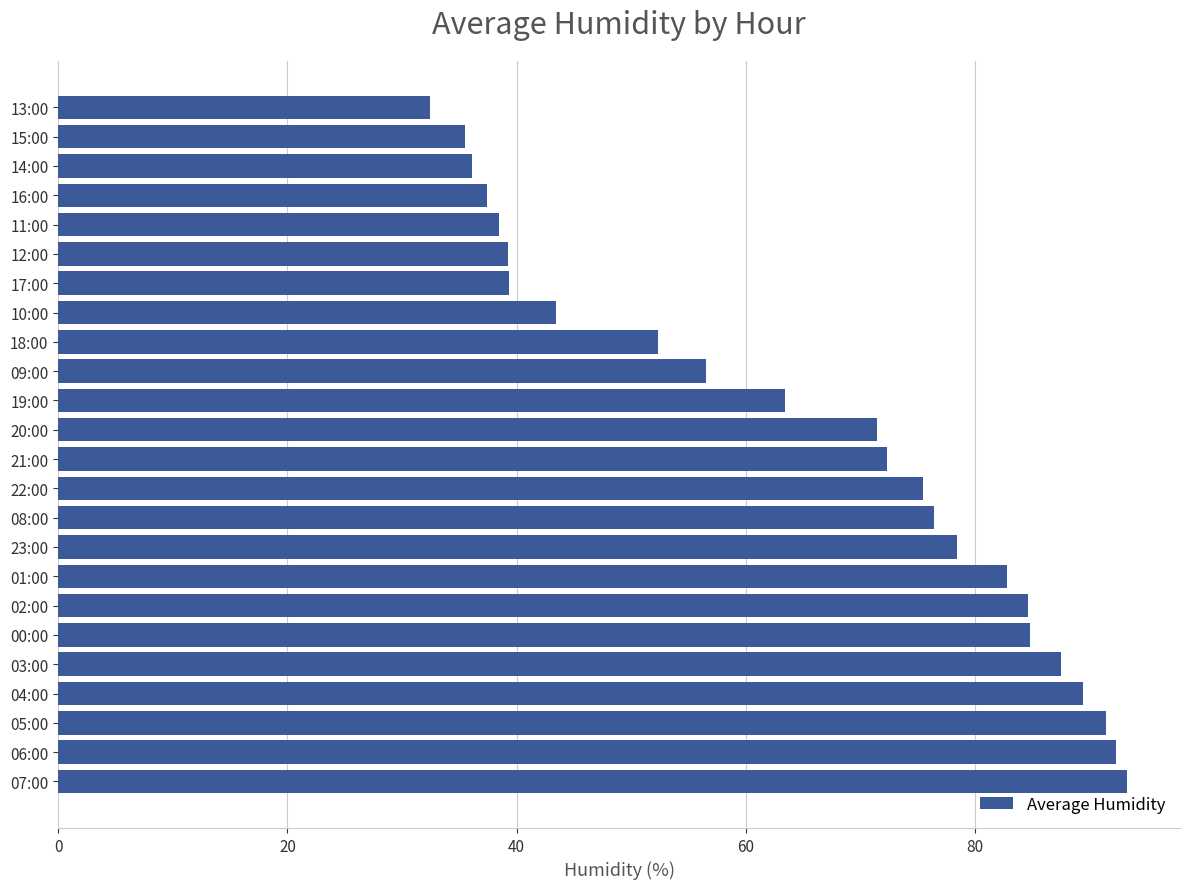

At which category does the chart reach its minimum across all series?

13:00